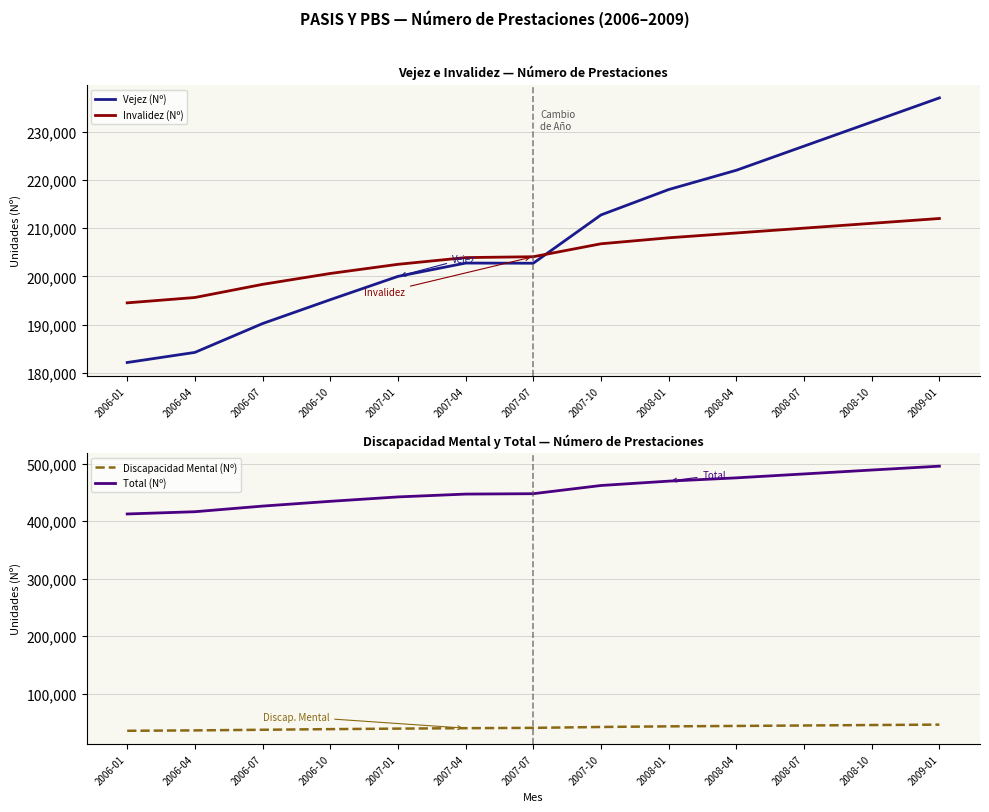

At how many categories does at least one series exceed 217102?

13